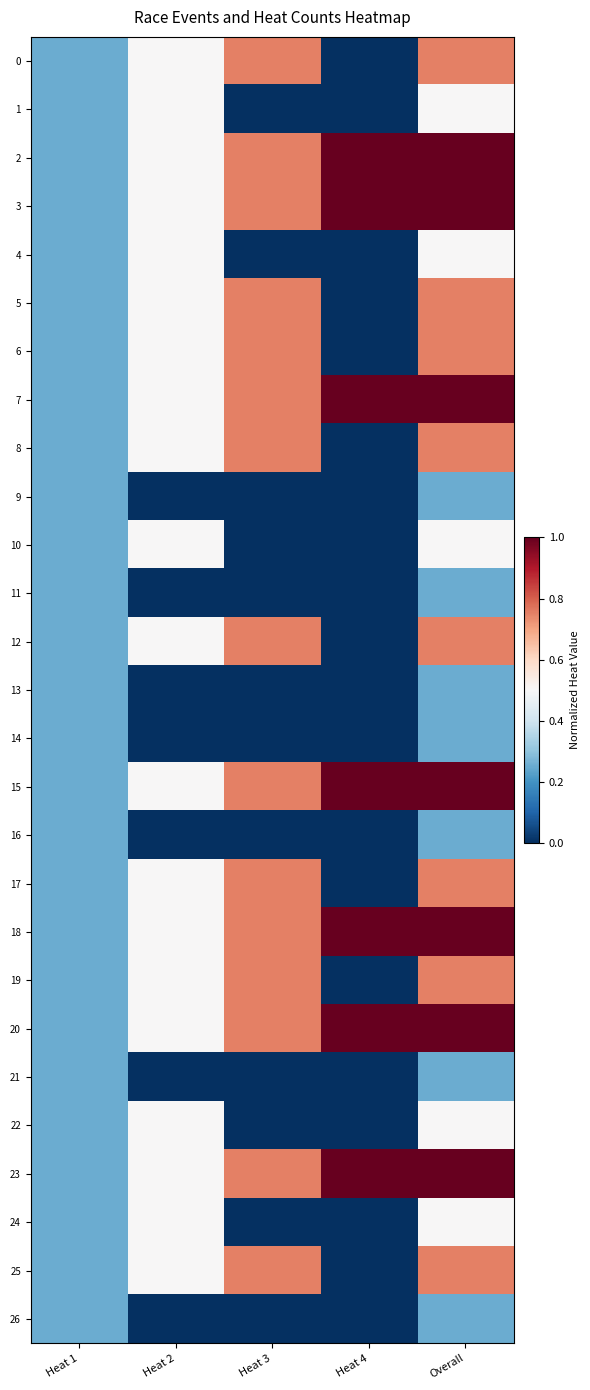

Count the number of data series in this chart.

27